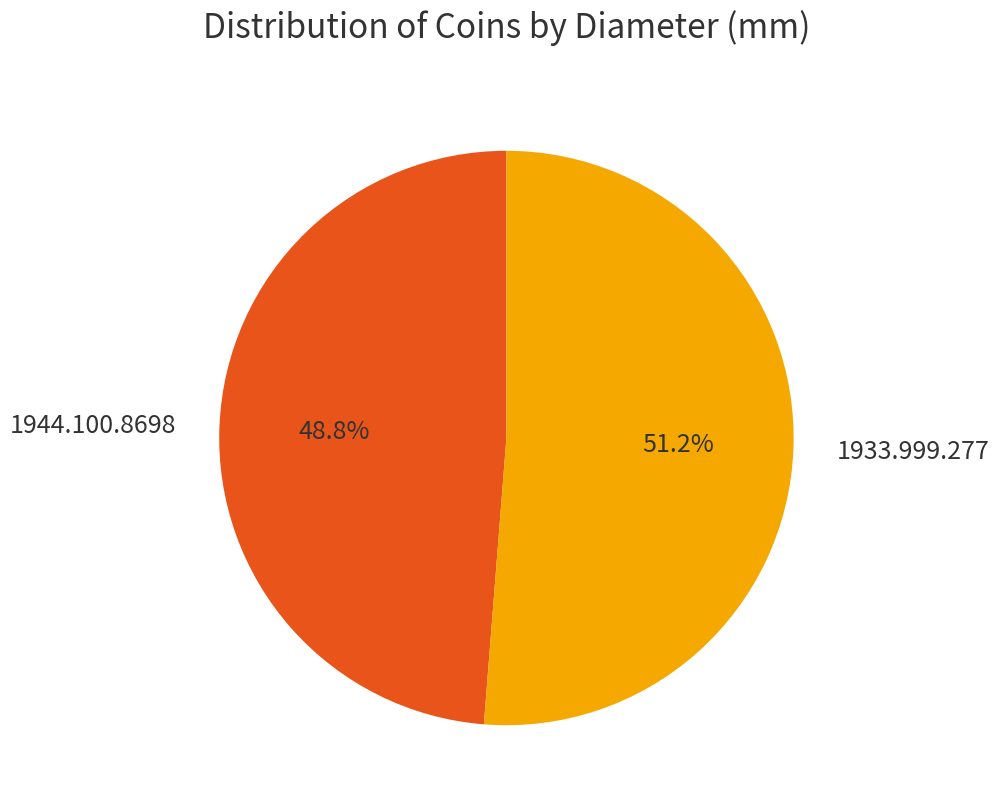

Combined, do 1944.100.8698 and 1933.999.277 account for over 50%?

Yes